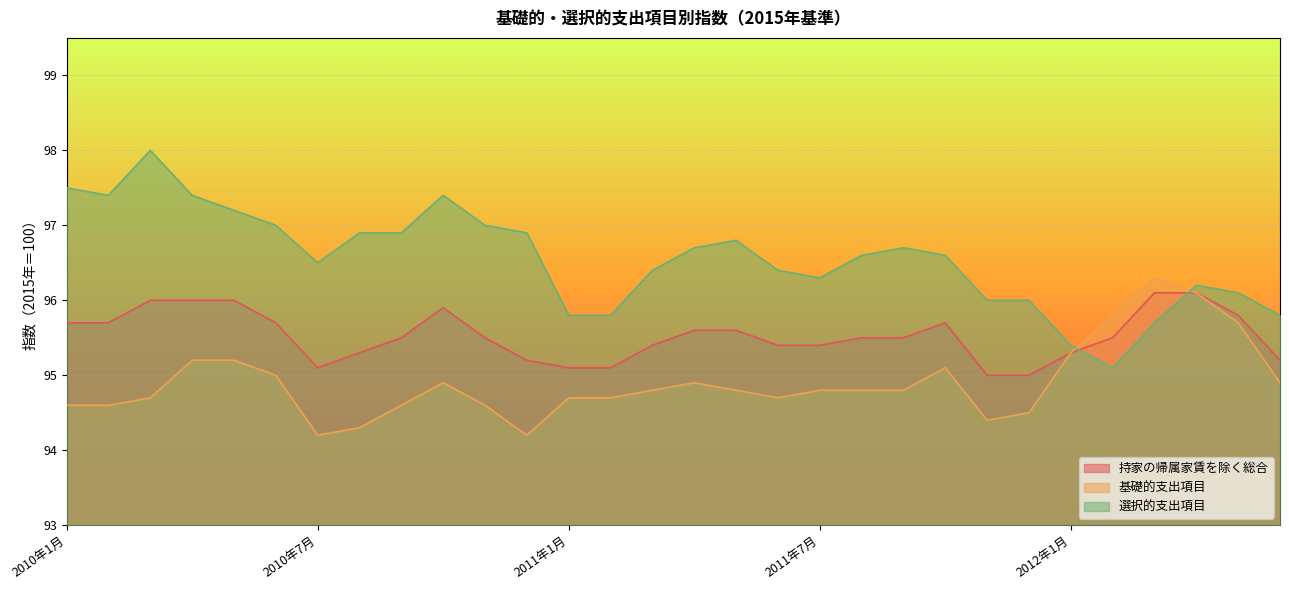

Does the chart display data point markers on the line(s)?

No